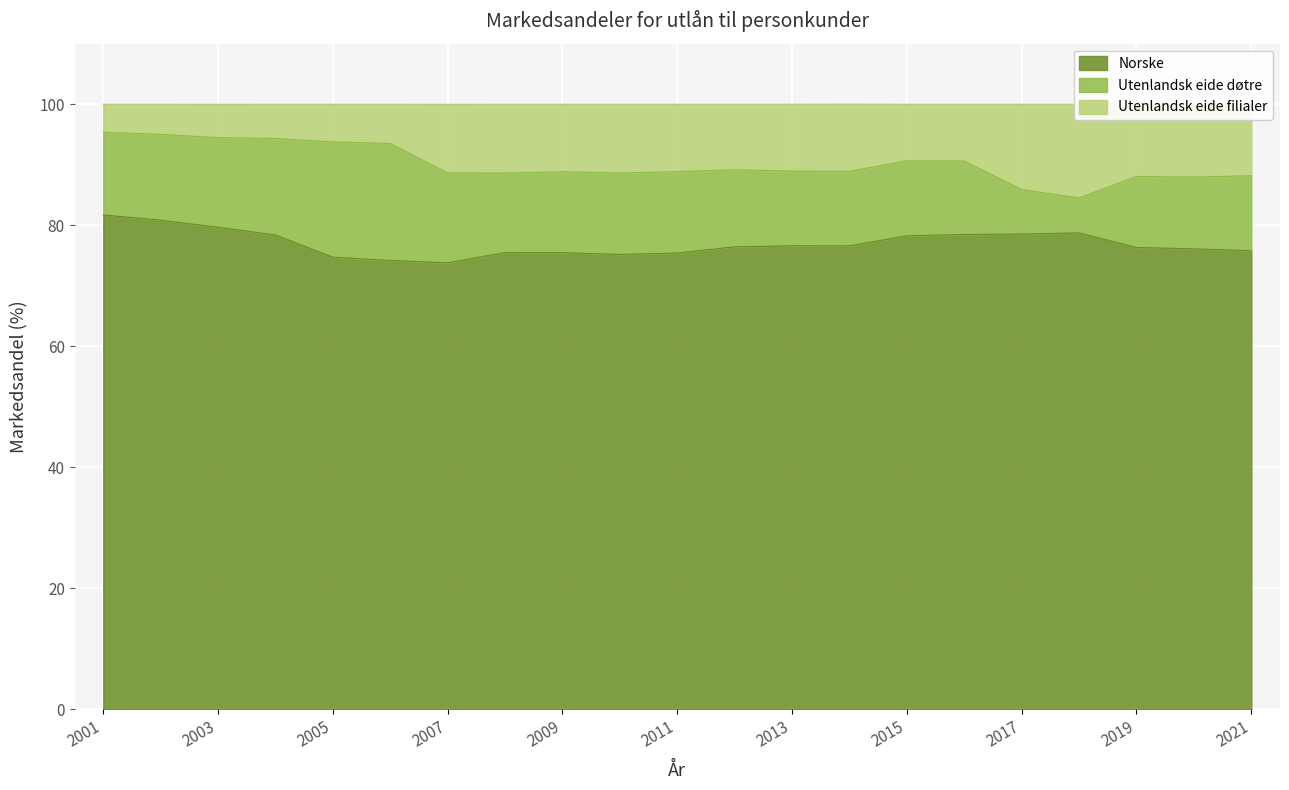

The value of Norske at 2009 is 118.6. True or false?

False